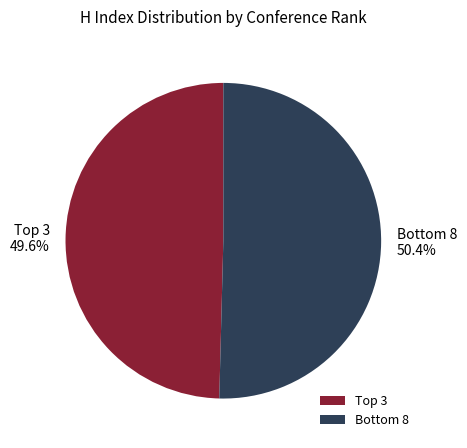

Count the number of slices in the pie.

2